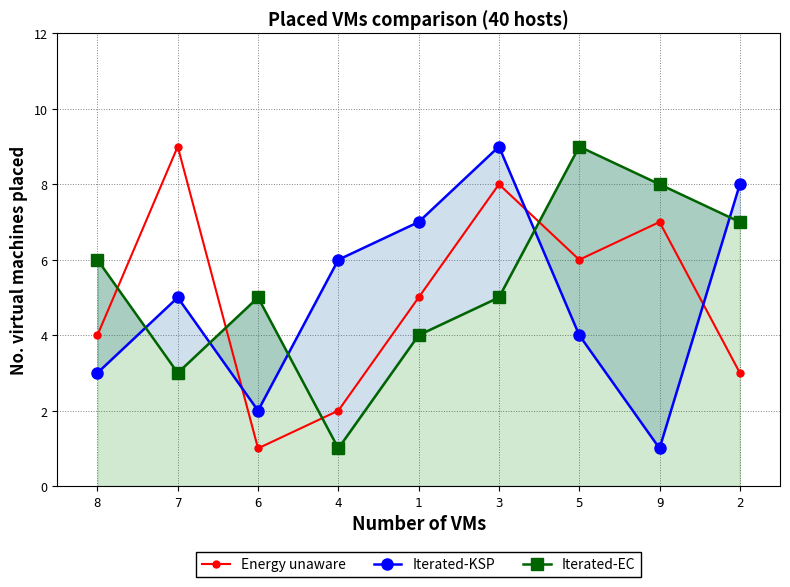

True or false: Energy unaware has more than 2 points higher than both neighbors.

True